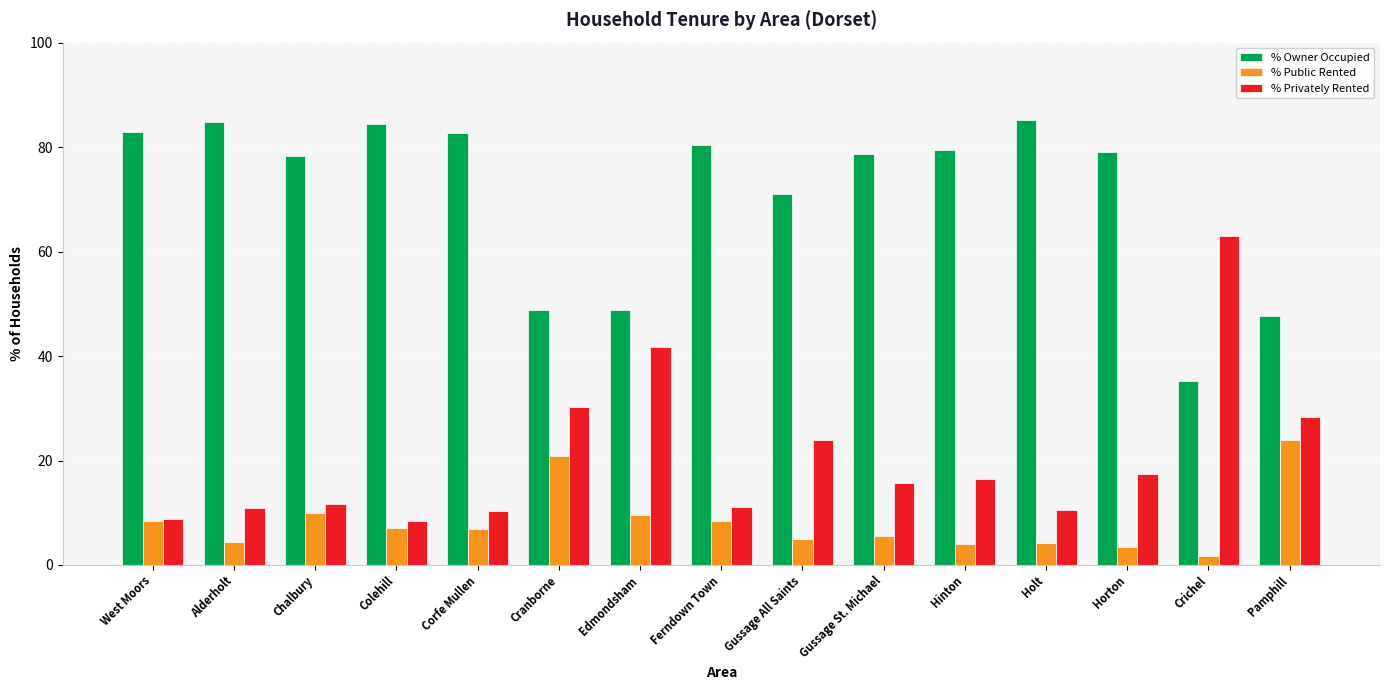

Rank the series at Alderholt from highest to lowest value.

% Owner Occupied, % Privately Rented, % Public Rented